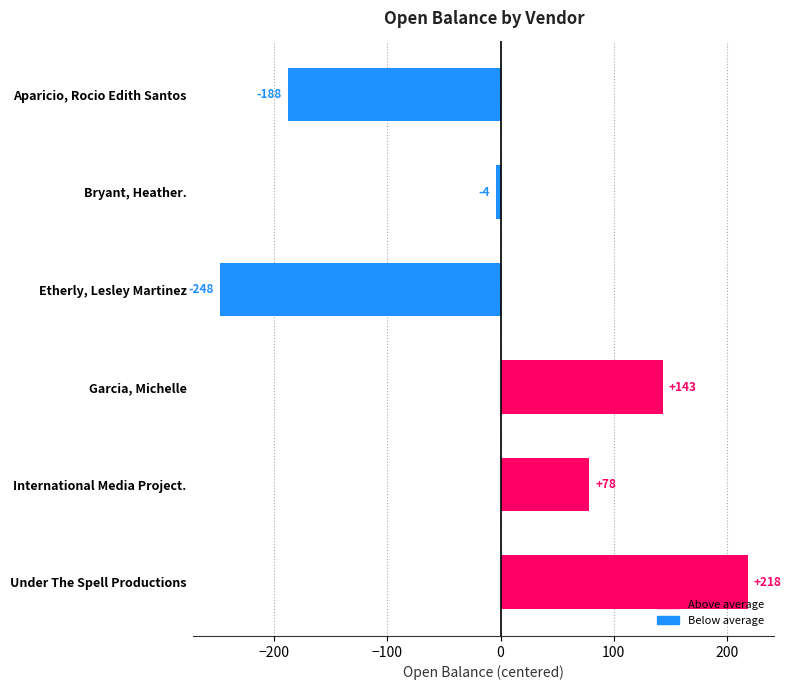

Which label corresponds to the smallest value in the chart?

Etherly, Lesley Martinez